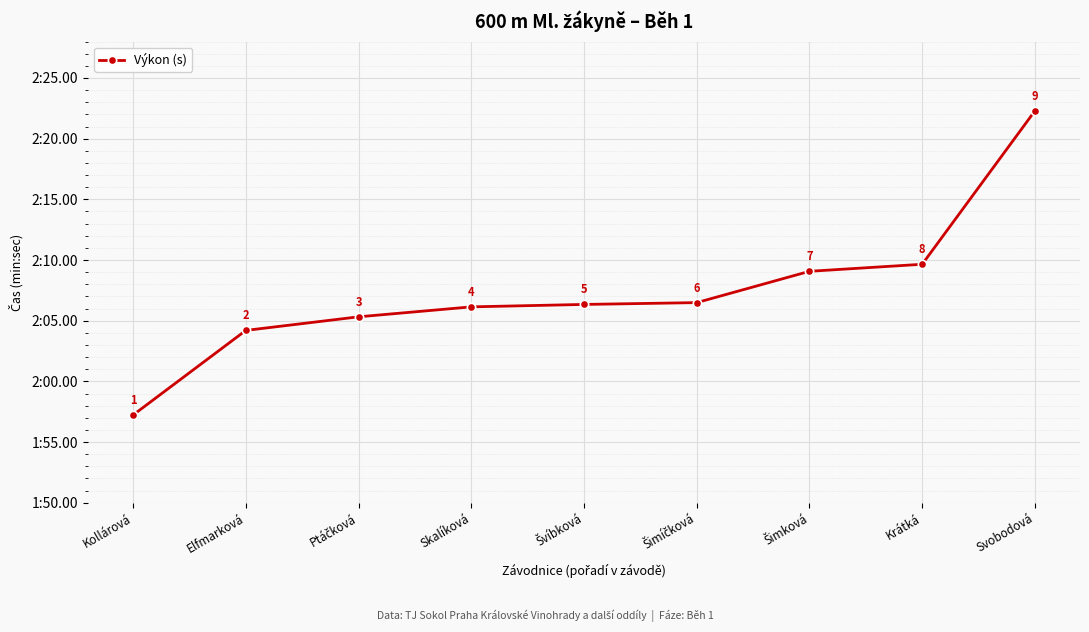

Does the chart display data point markers on the line(s)?

Yes